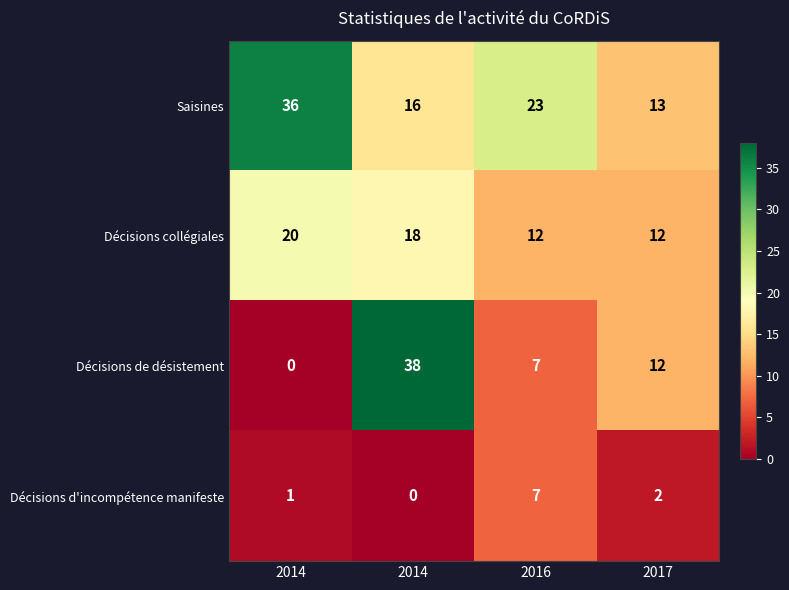

How many series are shown in this chart?

4